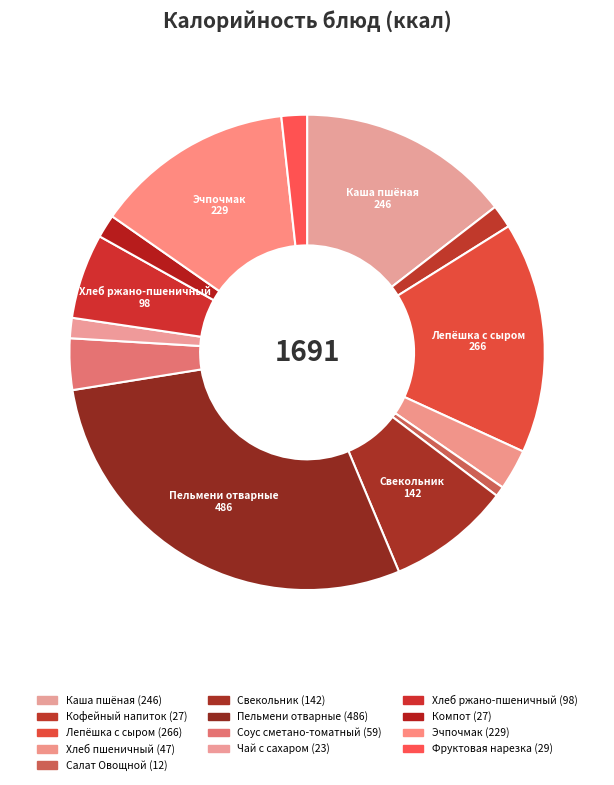

How many slices are in this pie chart?

13